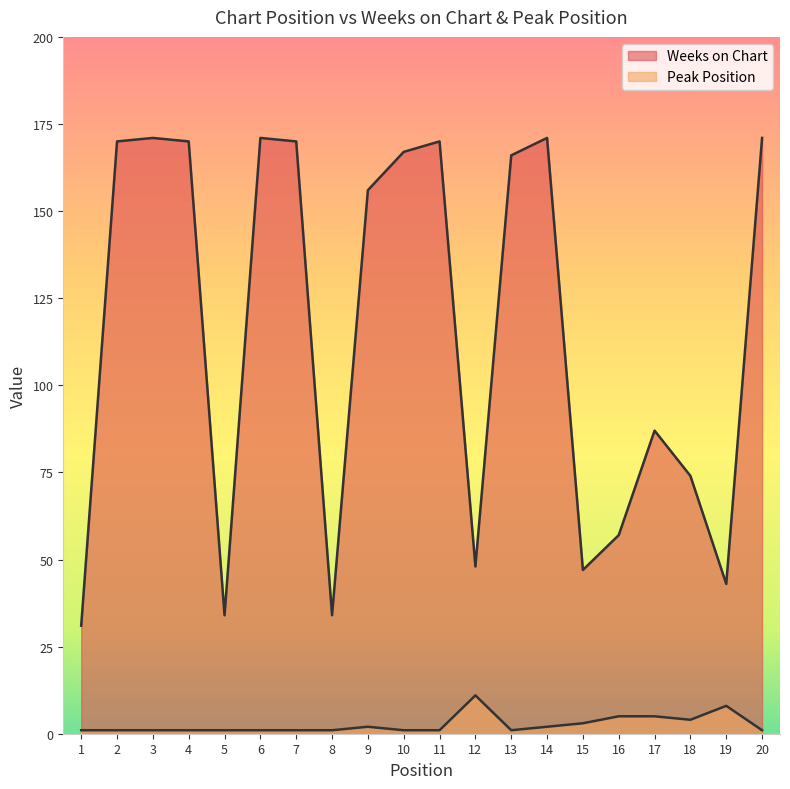

What is the sum of the Peak Position values at 18 and 15?

7